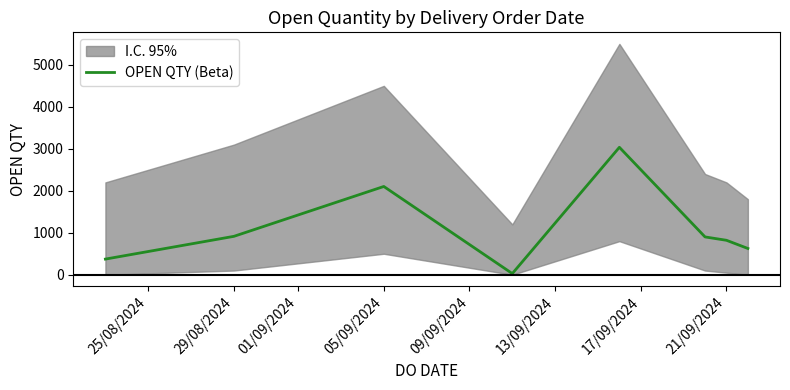

What is the maximum value for OPEN QTY (Beta)?

3036